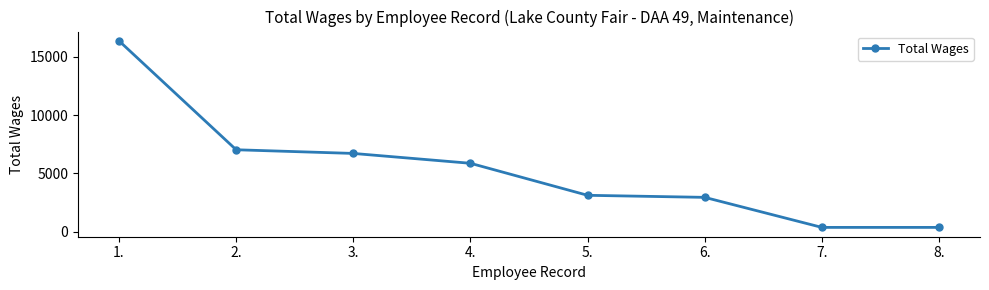

How many categories are shown in the chart?

8